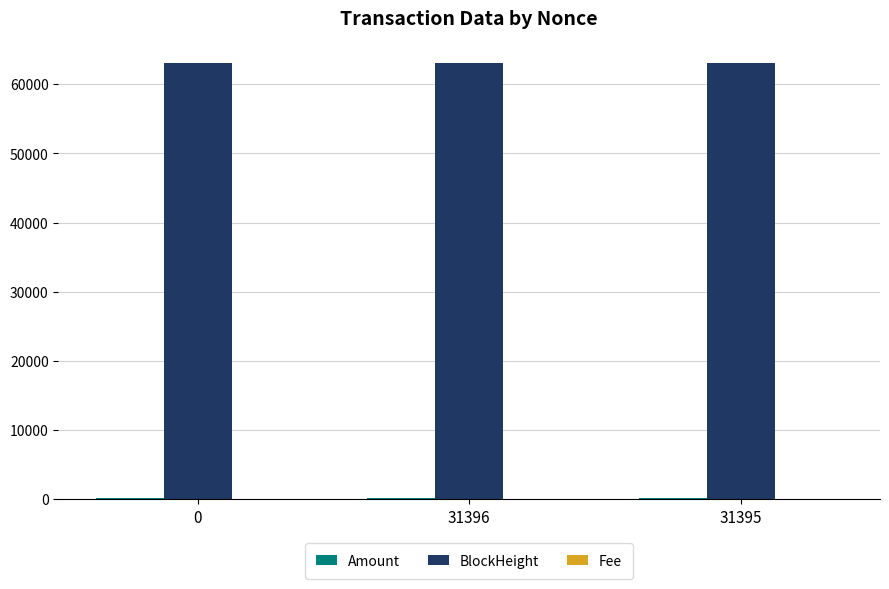

True or false: BlockHeight has a value of 100784.3 at 31395.

False